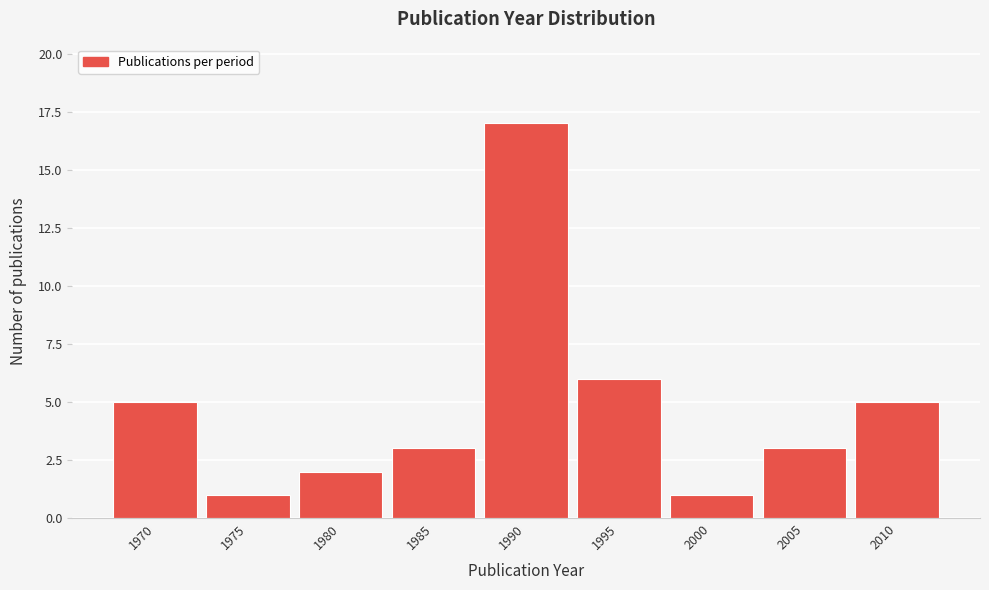

Reading right to left, list all the values displayed in this chart.

2010=5	2005=3	2000=1	1995=6	1990=17	1985=3	1980=2	1975=1	1970=5